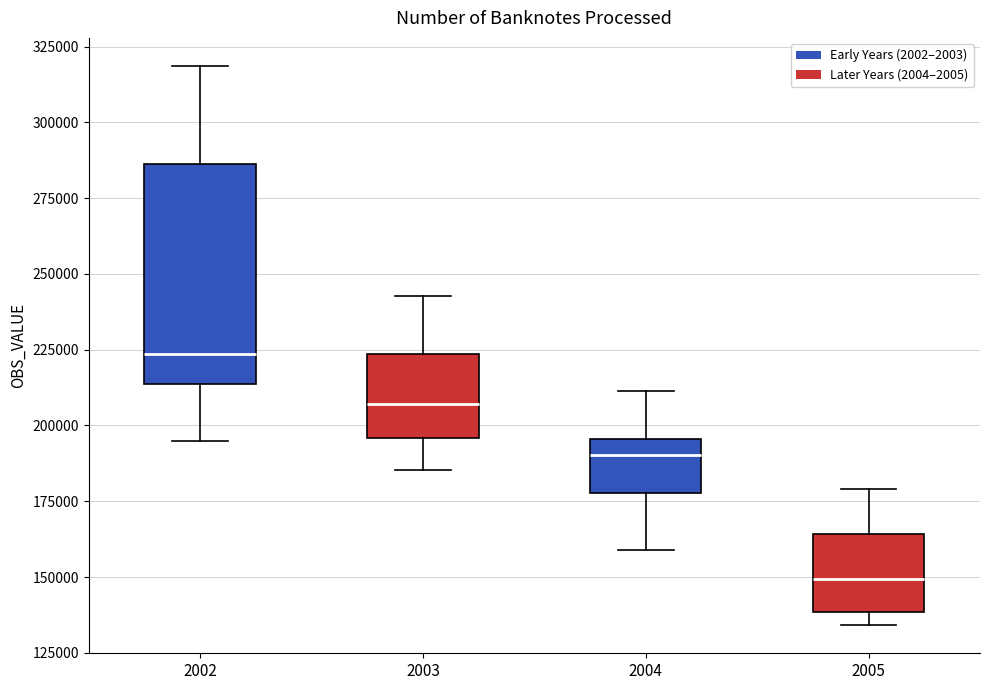

Reading left to right, read every box against the y-axis: the position of its median line, the range the box covers, and the ends of its whiskers. The values are not printed on the chart, so give them approximately, as read against the axis.

2002: median 225000, box 215000 to 285000, whiskers 195000 to 320000
2003: median 205000, box 195000 to 225000, whiskers 185000 to 245000
2004: median 190000, box 180000 to 195000, whiskers 160000 to 210000
2005: median 150000, box 140000 to 165000, whiskers 135000 to 180000